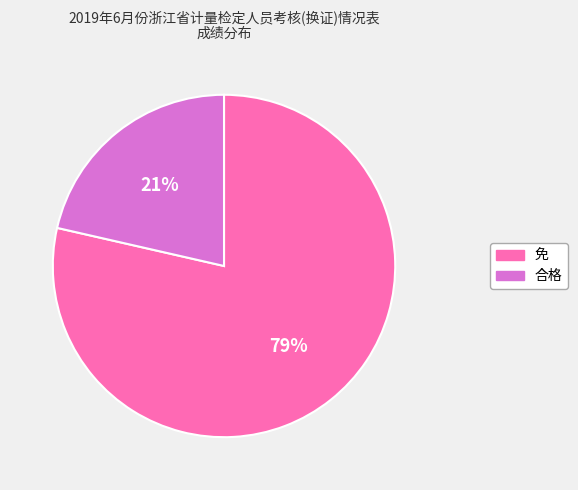

Rank the categories by value from highest to lowest.

免, 合格